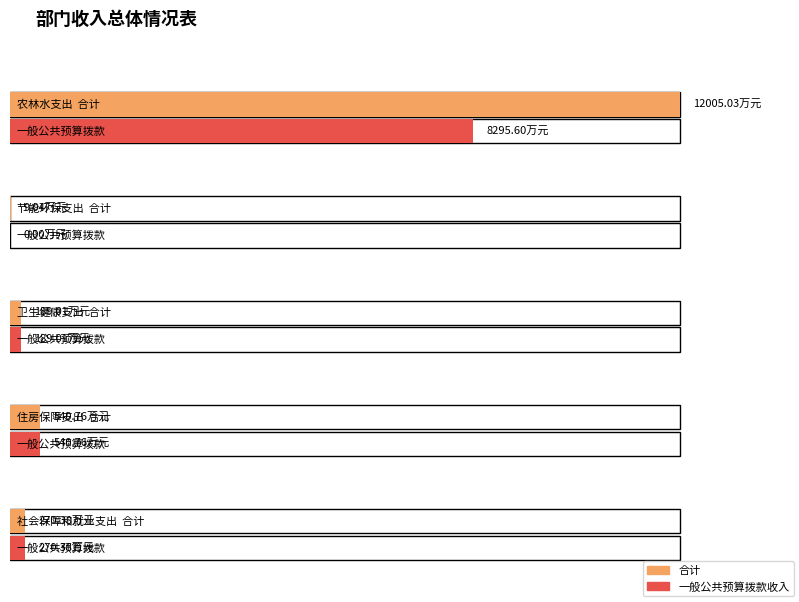

At which label does 合计 reach its peak?

农林水支出